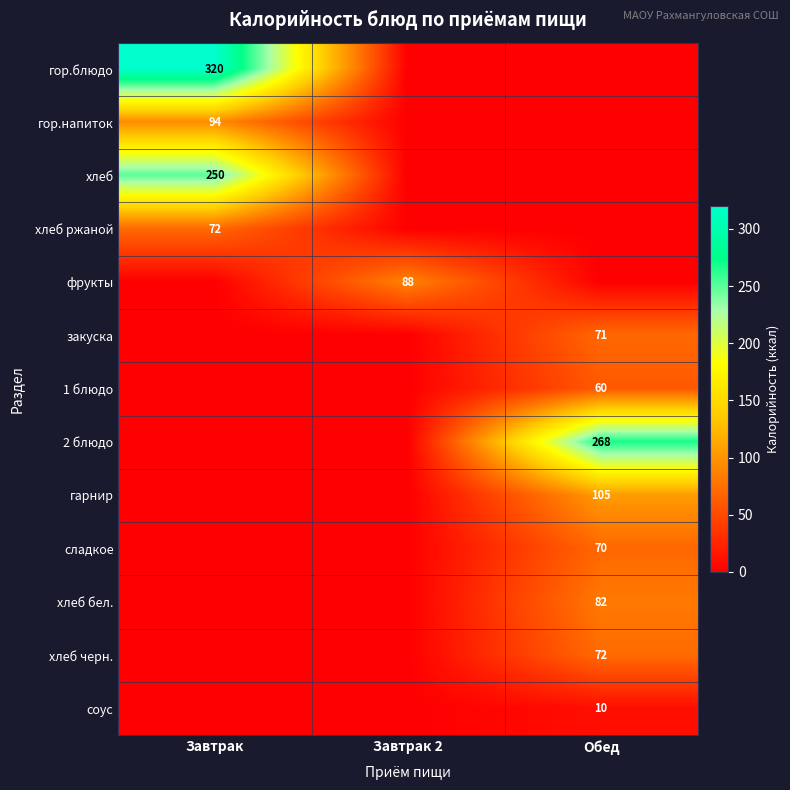

The хлеб ржаной series shows 31 at Завтрак. True or false?

False